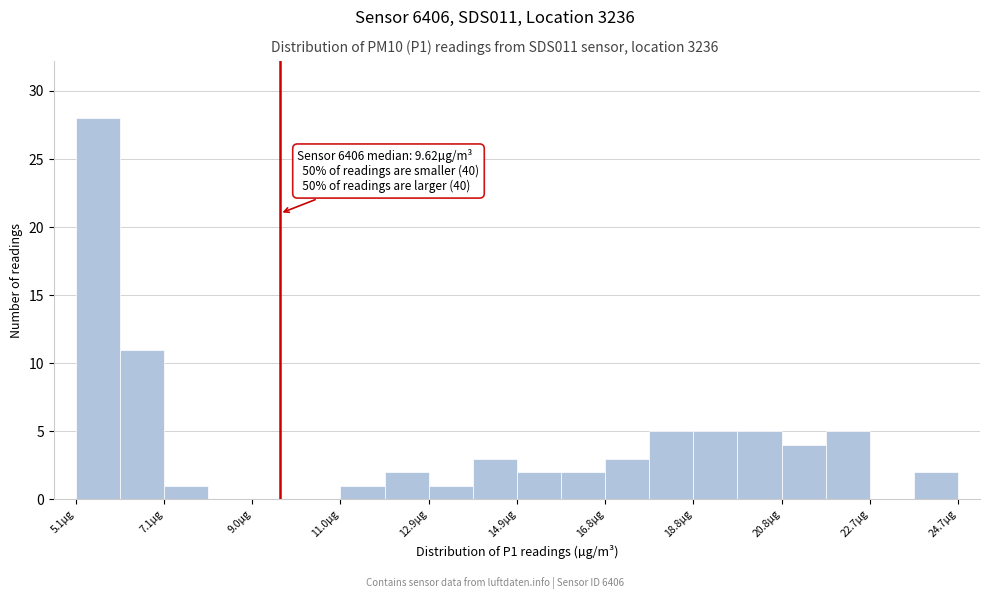

Which range on the x-axis has the tallest bar?

5.2 to 6.0